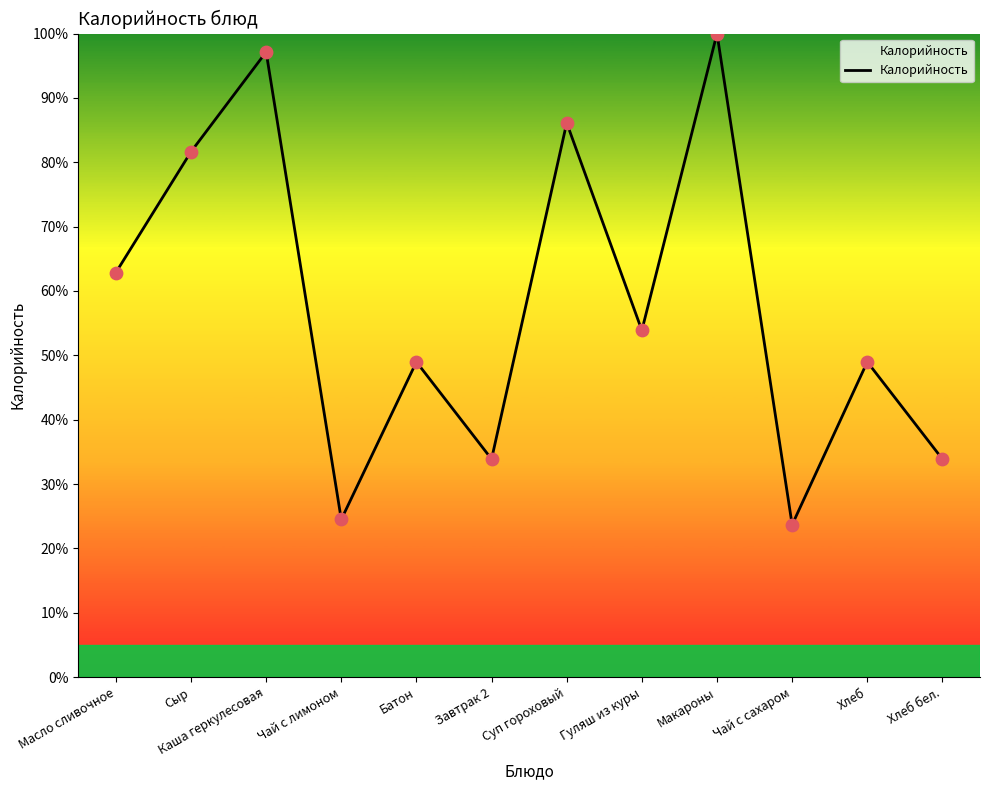

Which has a higher value, Чай с сахаром or Суп гороховый?

Суп гороховый